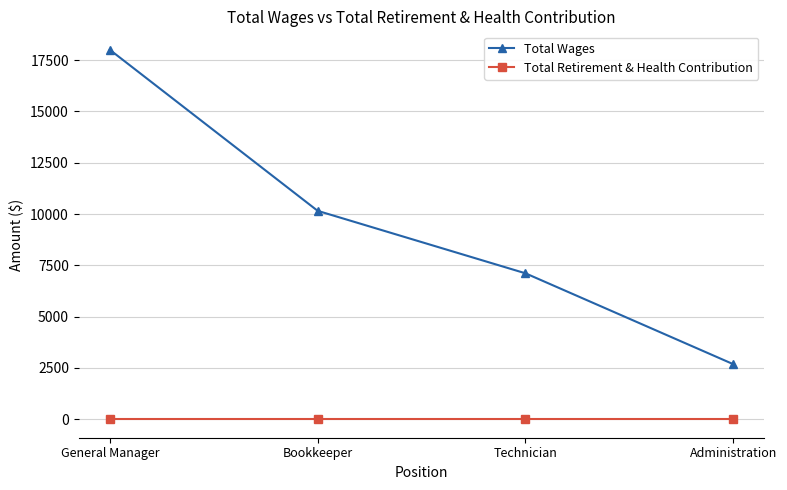

True or false: Total Wages and Total Retirement & Health Contribution cross at least once.

False